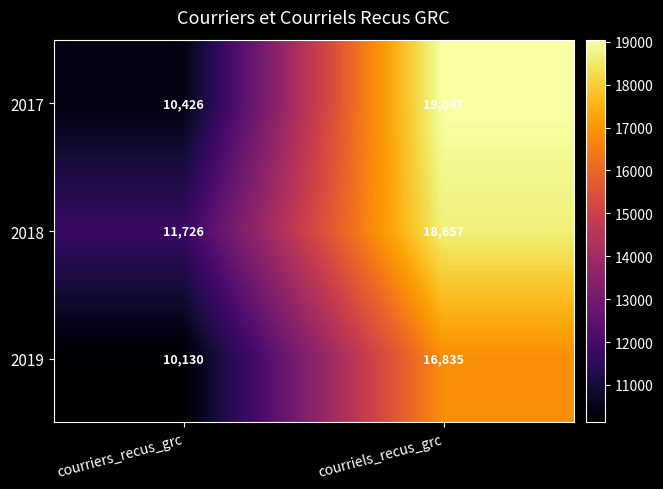

What is the difference between the 2019 values at courriers_recus_grc and courriels_recus_grc?

6705